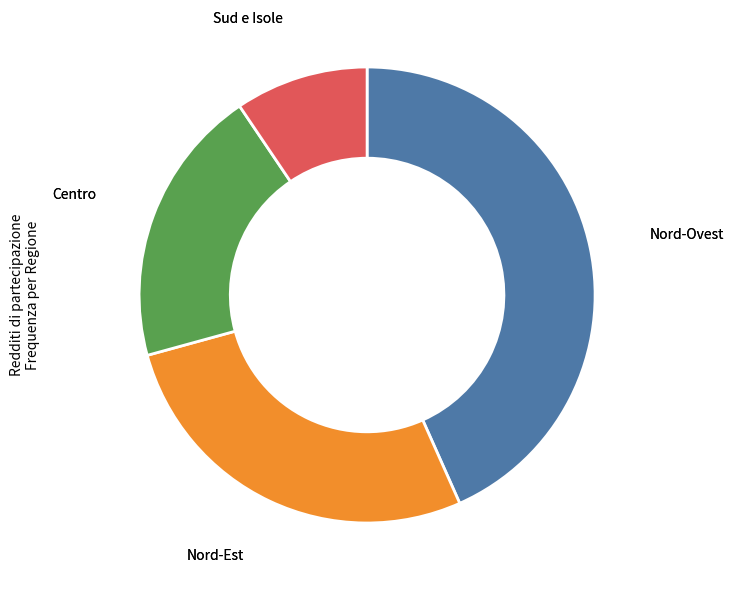

Is there a majority slice in this chart?

No